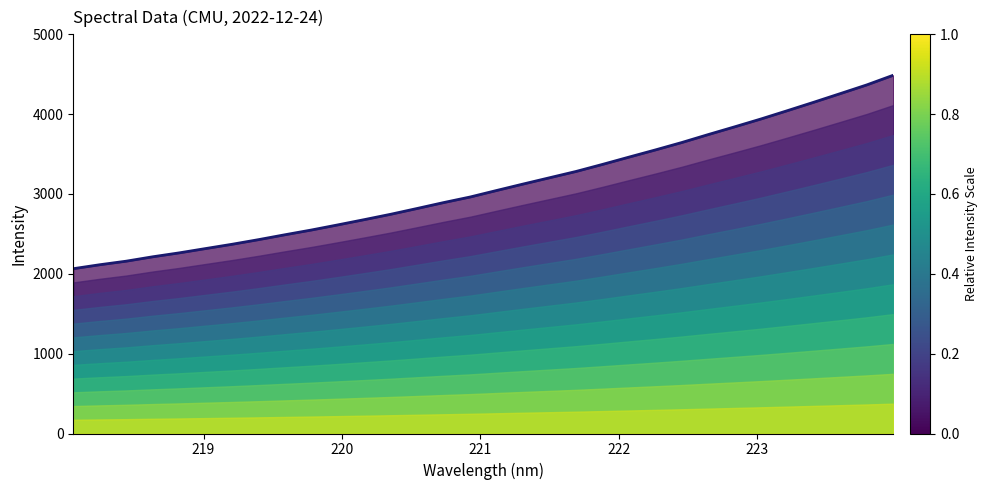

What is the difference between the second highest and minimum values?

2302.0